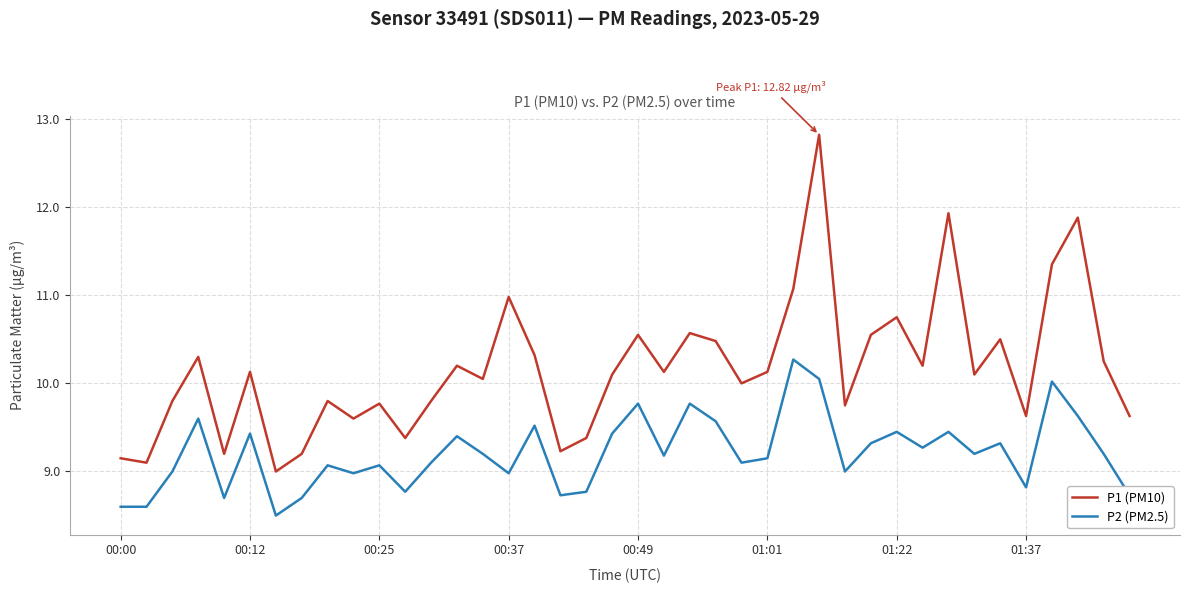

Which series has the largest total across all categories?

P1 (PM10)